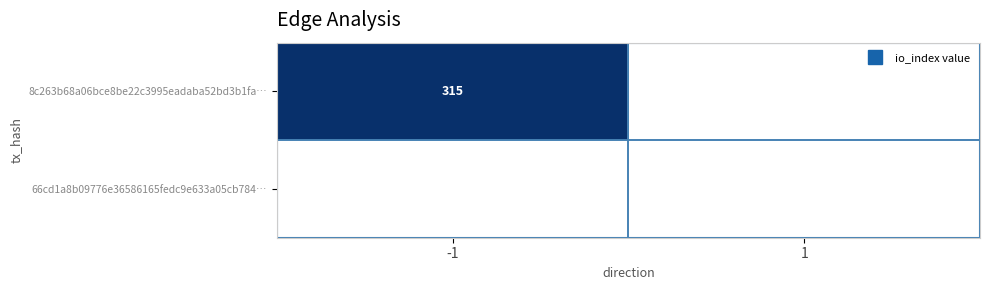

List the labels in order of 66cd1a8b09776e36586165fedc9e633a05cb784… value, smallest first.

-1, 1